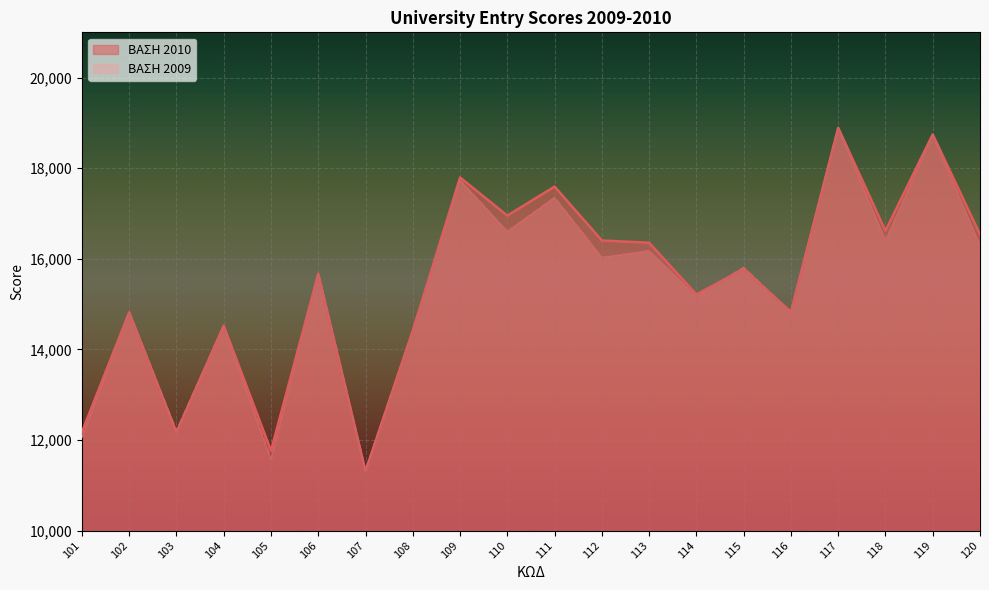

How many lines are shown in the chart?

2